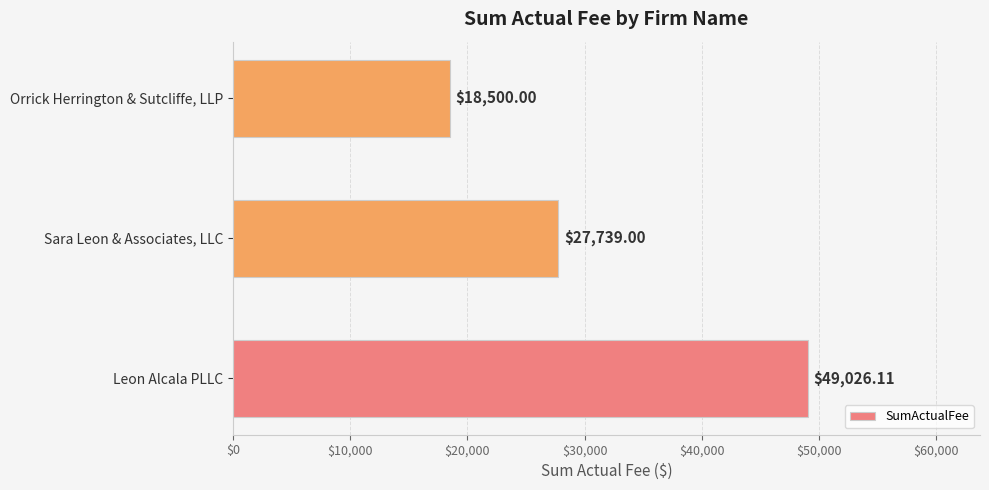

Rank the categories by value from lowest to highest.

Orrick Herrington & Sutcliffe, LLP, Sara Leon & Associates, LLC, Leon Alcala PLLC